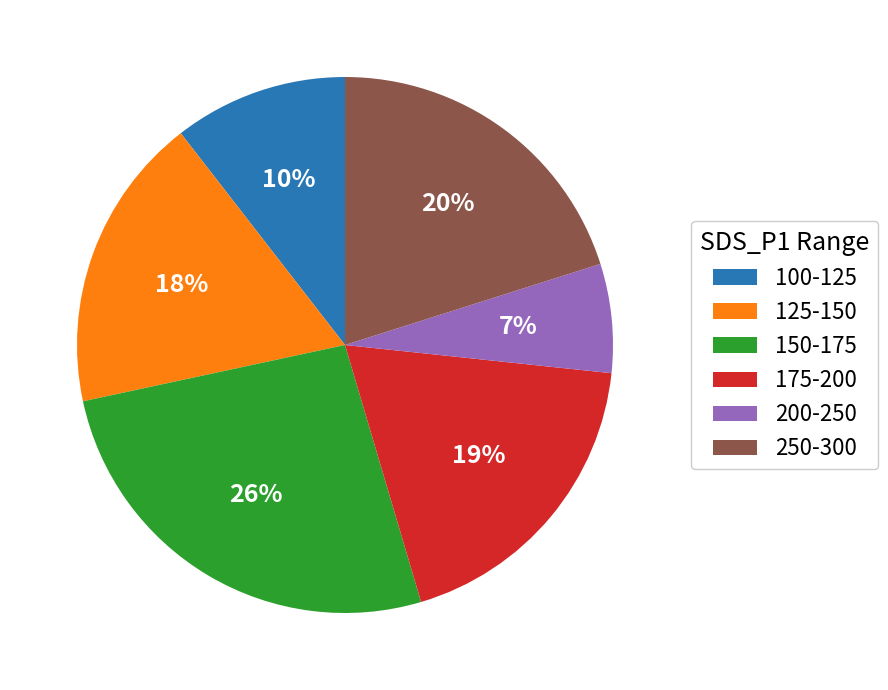

Which has a higher value, 125-150 or 200-250?

125-150